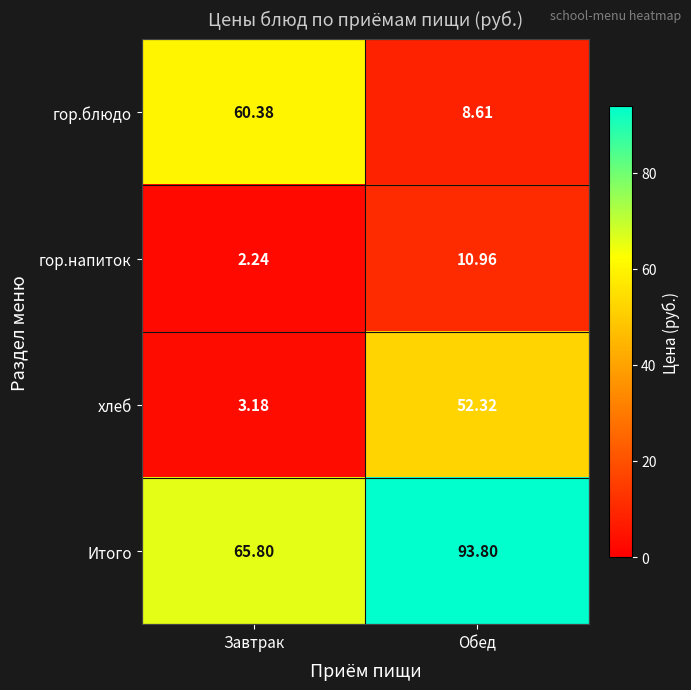

What is the total value across all series at Обед?

165.7